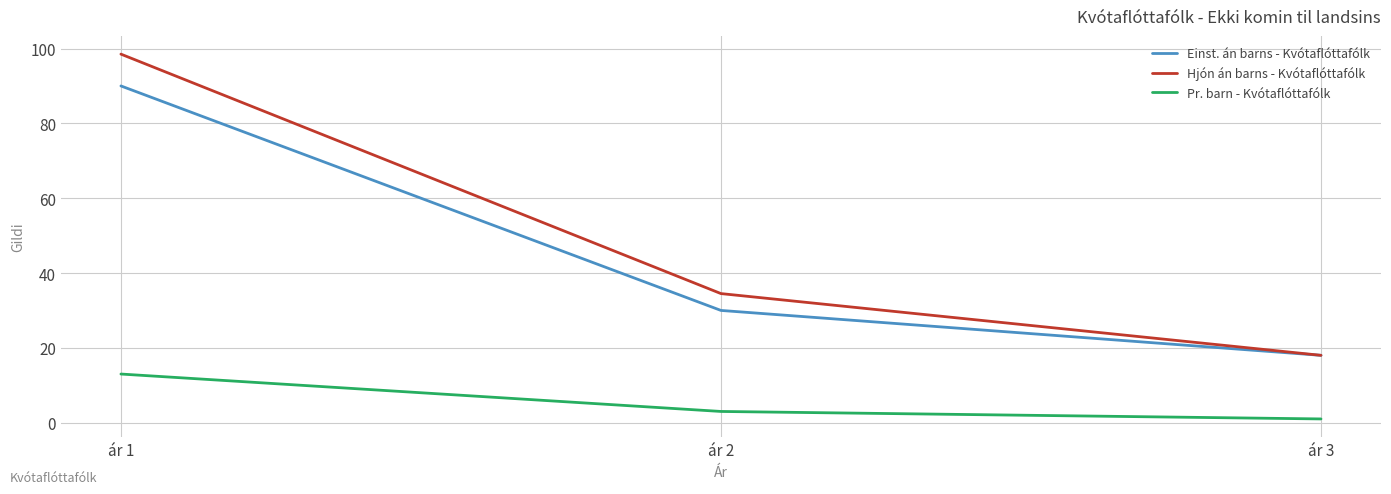

What is the sum of the Pr. barn - Kvótaflóttafólk values at ár 2 and ár 1?

16.0